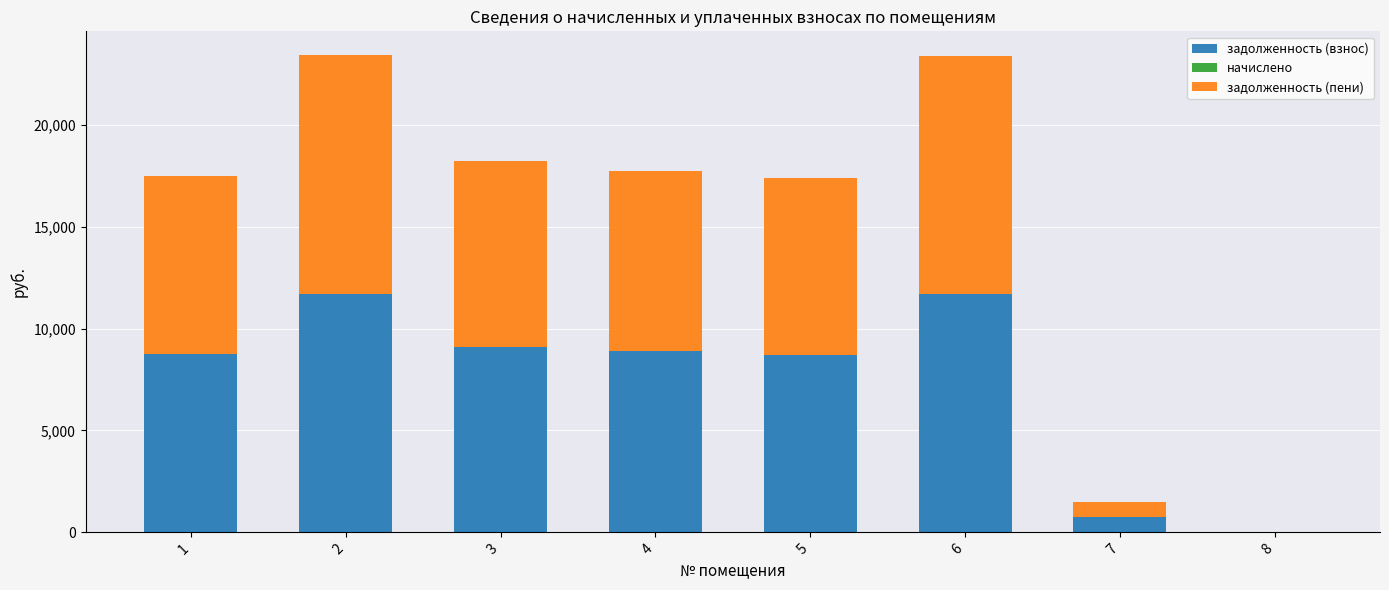

What is the sum of all задолженность (взнос) values?

59563.8